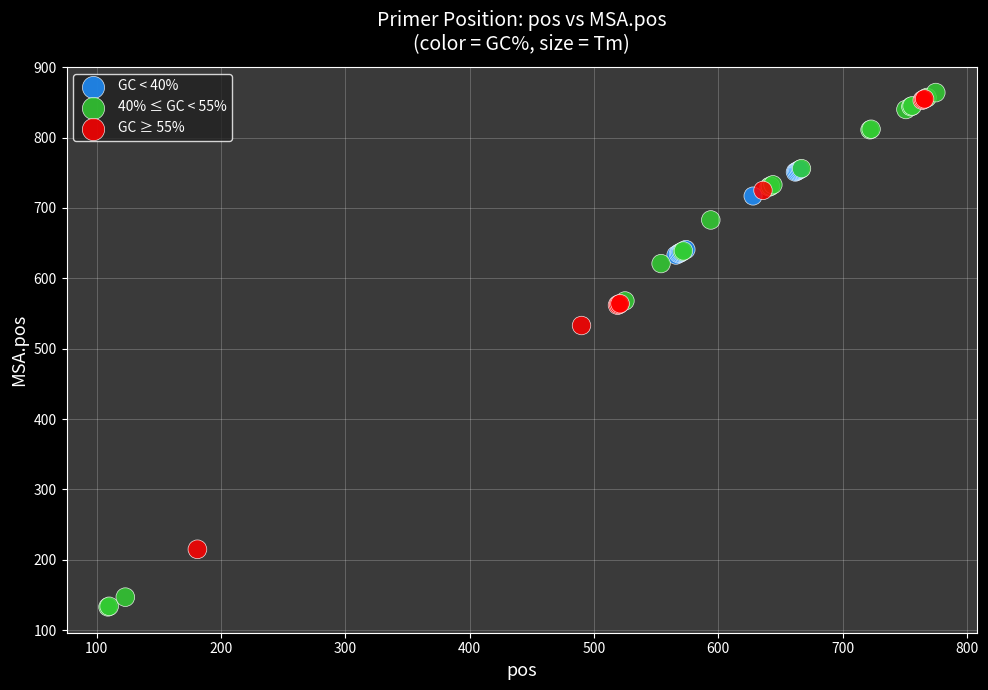

Which series has the largest Y range (max minus min)?

40% ≤ GC < 55%